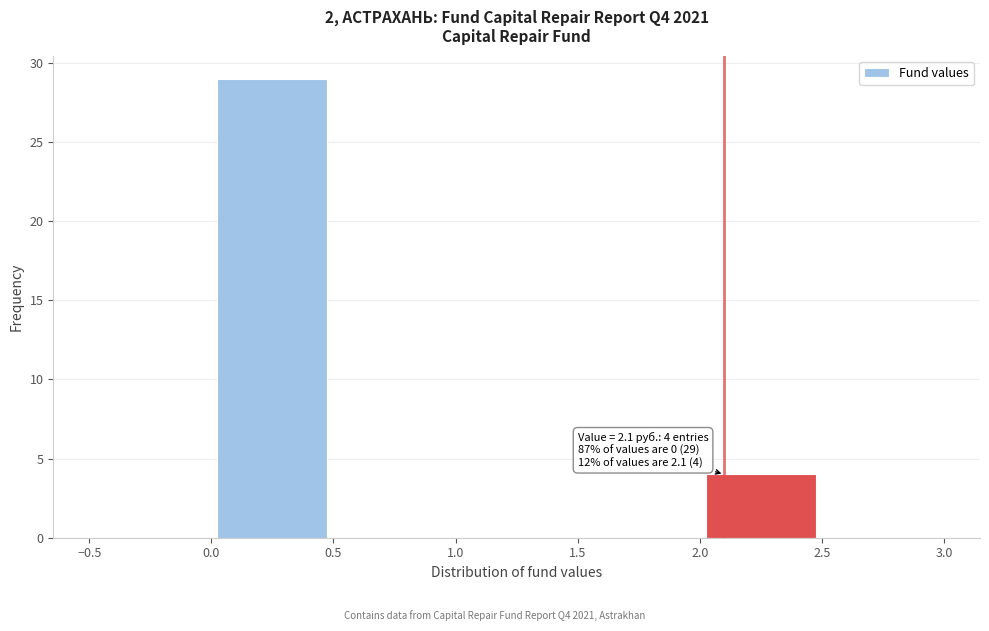

Which range on the x-axis has the tallest bar?

0.0 to 0.5